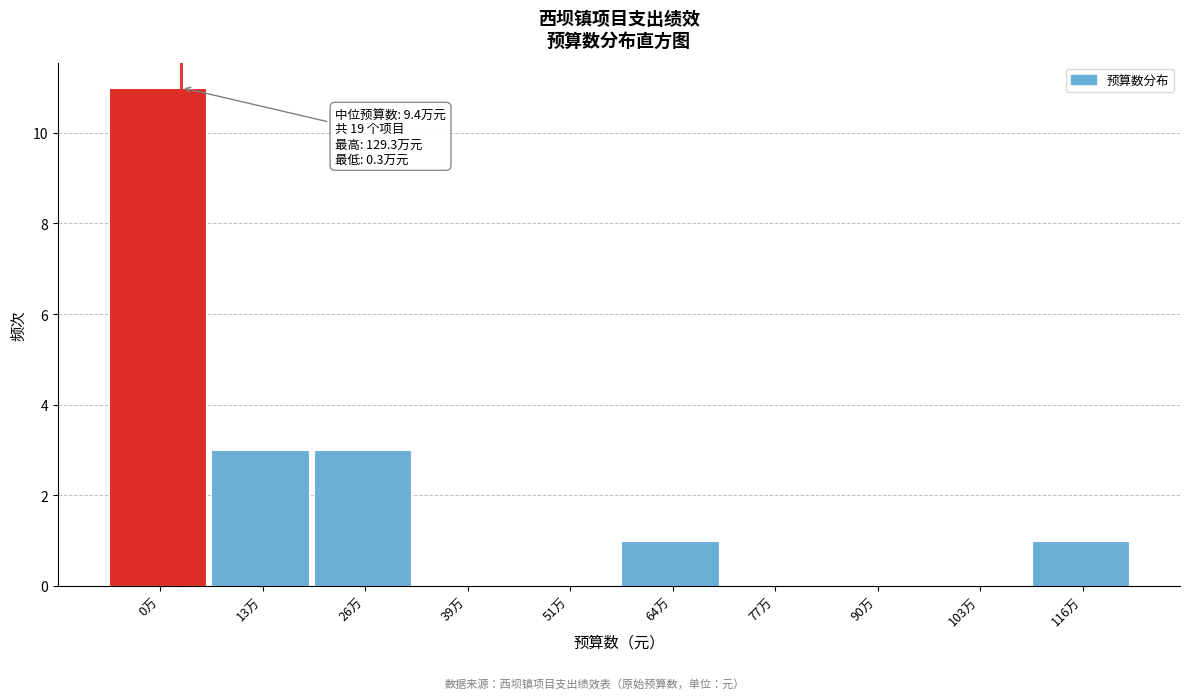

Reading right to left, extract all data points from this chart.

116万=1	103万=0	90万=0	77万=0	64万=1	51万=0	39万=0	26万=3	13万=3	0万=11